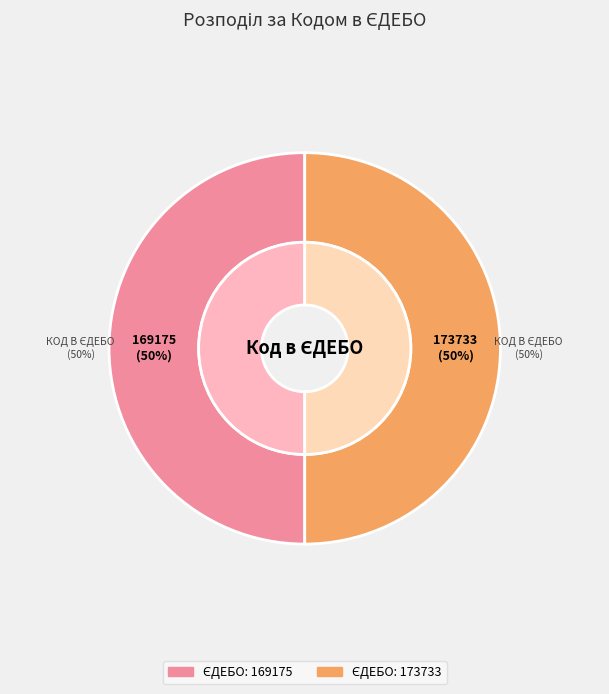

True or false: 169175 accounts for 55% of the total.

False